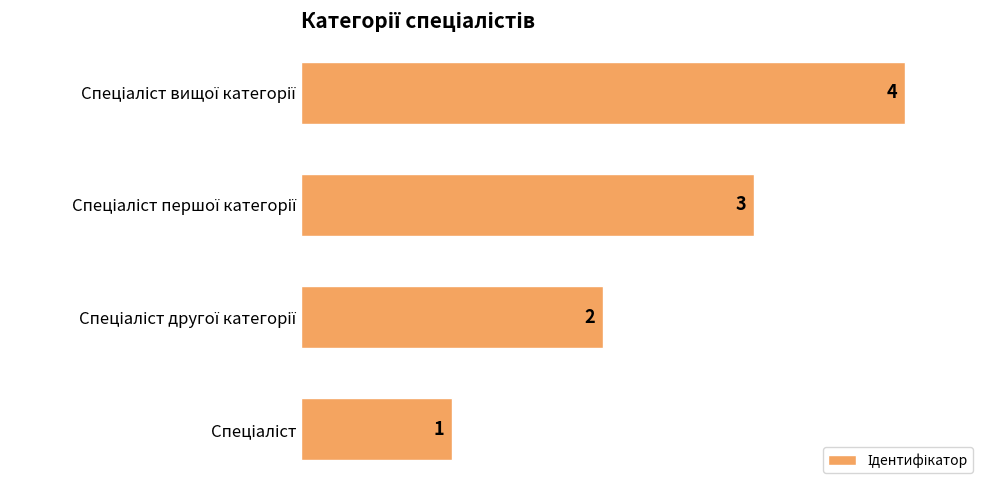

Count the number of categories in the chart.

4